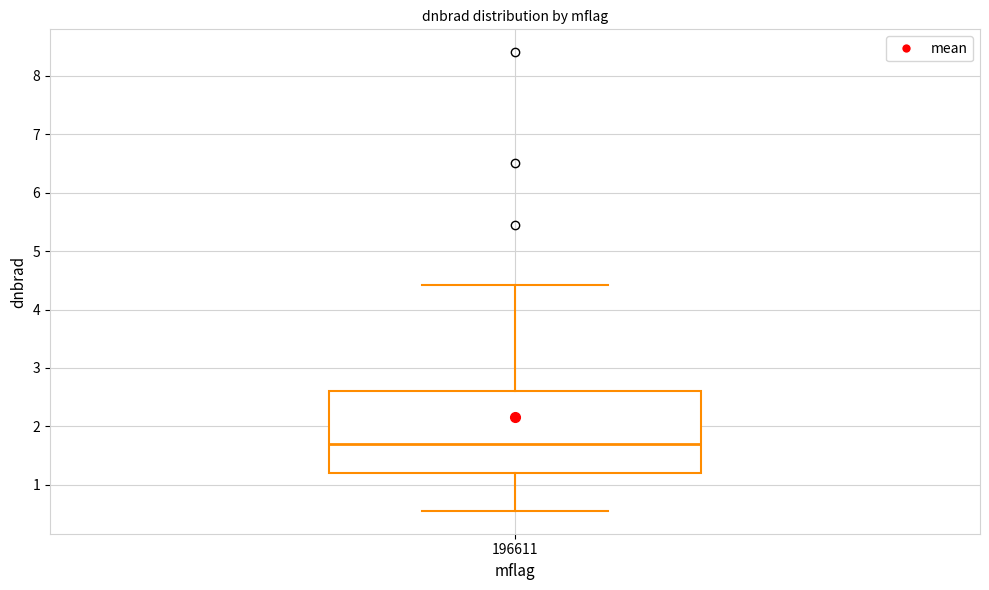

Transcribe this box plot: give where the median line is, the range the box spans, and where the two whiskers end, as read against the y-axis. The values are not printed on the chart, so give them approximately, as read against the axis.

median 1.7, box 1.2 to 2.6, whiskers 0.6 to 4.4